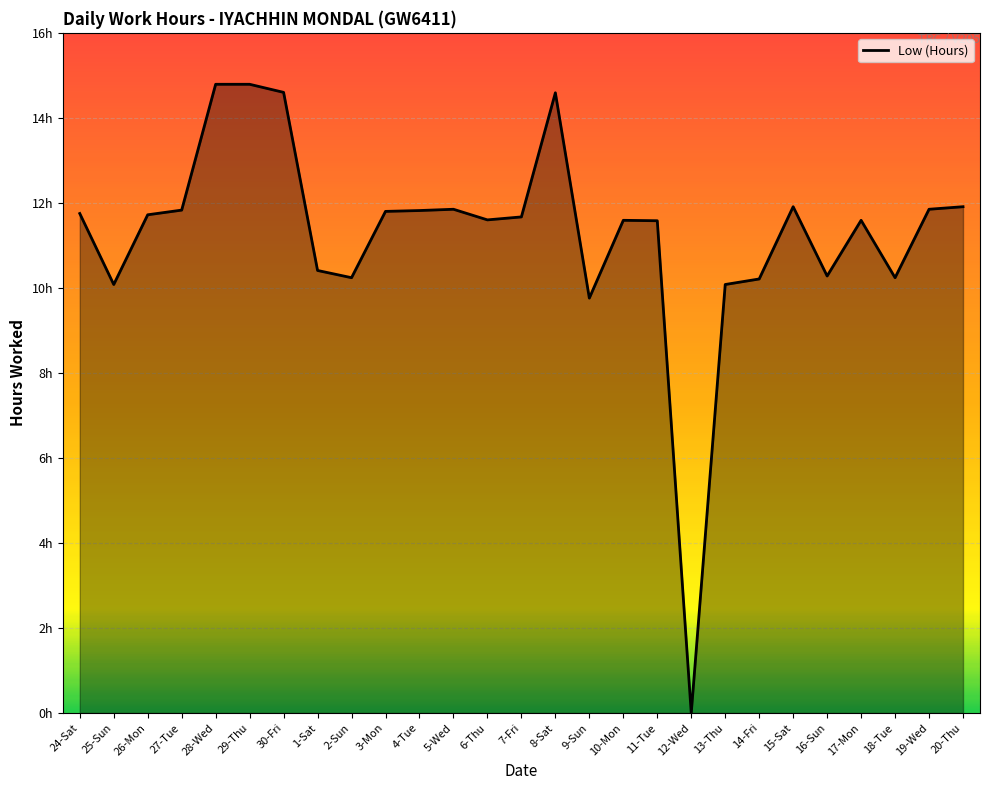

Does the chart display data point markers on the line(s)?

No